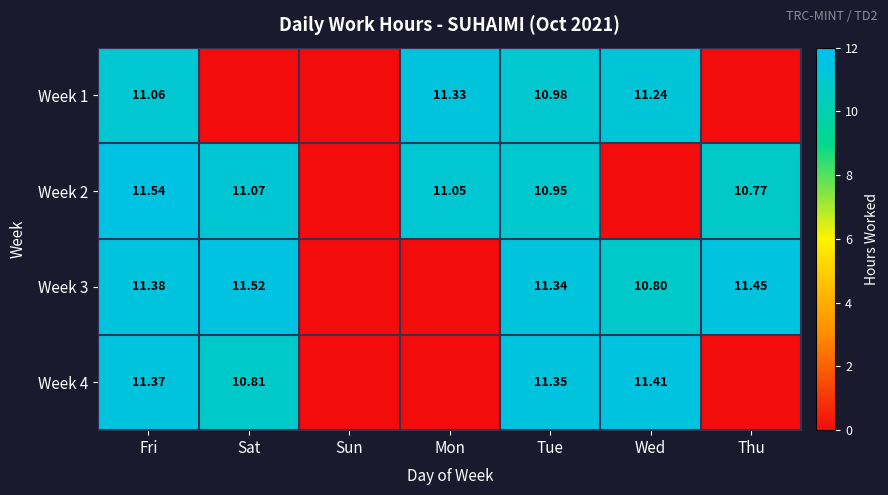

Is the value of Week 3 at Thu greater than the value of Week 4 at Sat?

Yes